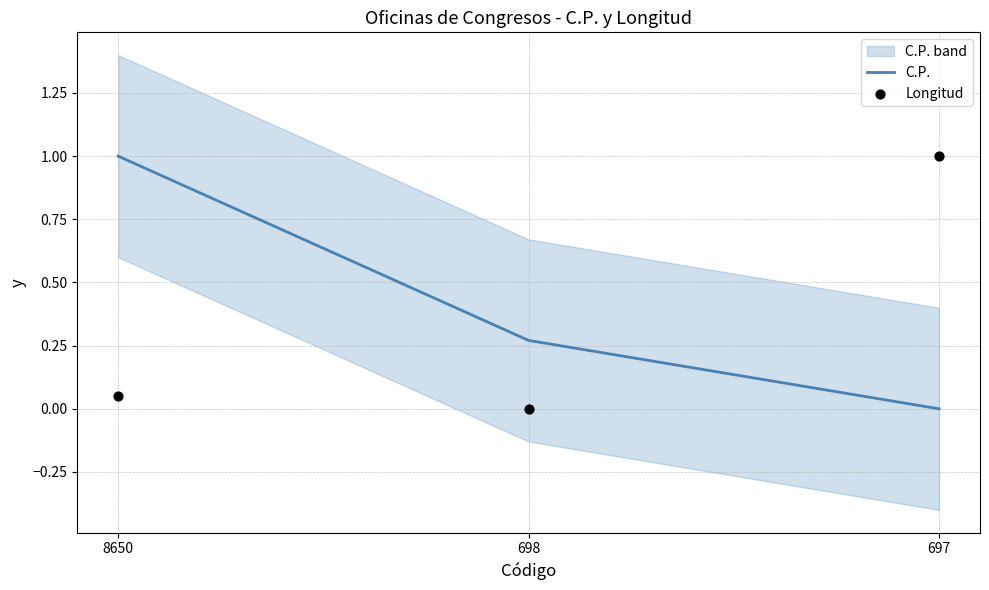

Which series has the largest Y range (max minus min)?

C.P.